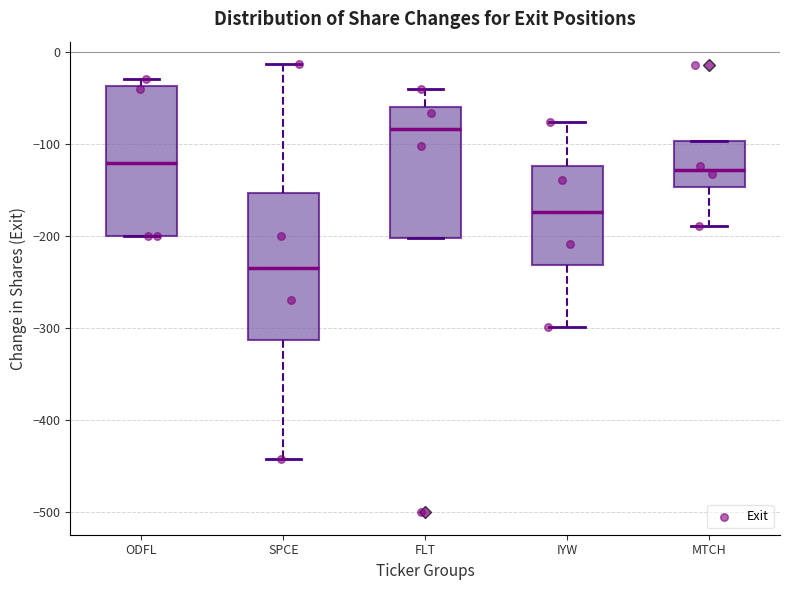

Which box's median line is the highest?

FLT